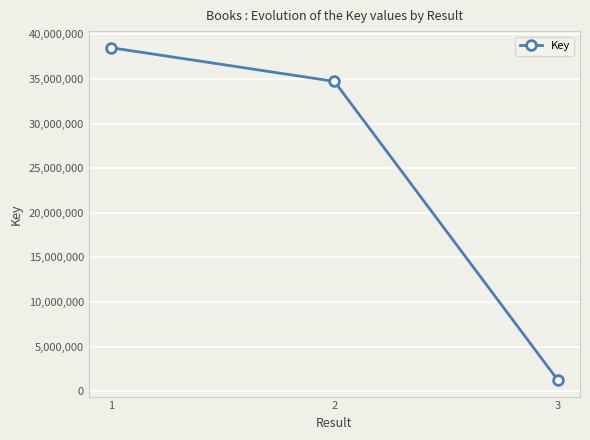

What value does the data have at 2, to the nearest 100?

34725600